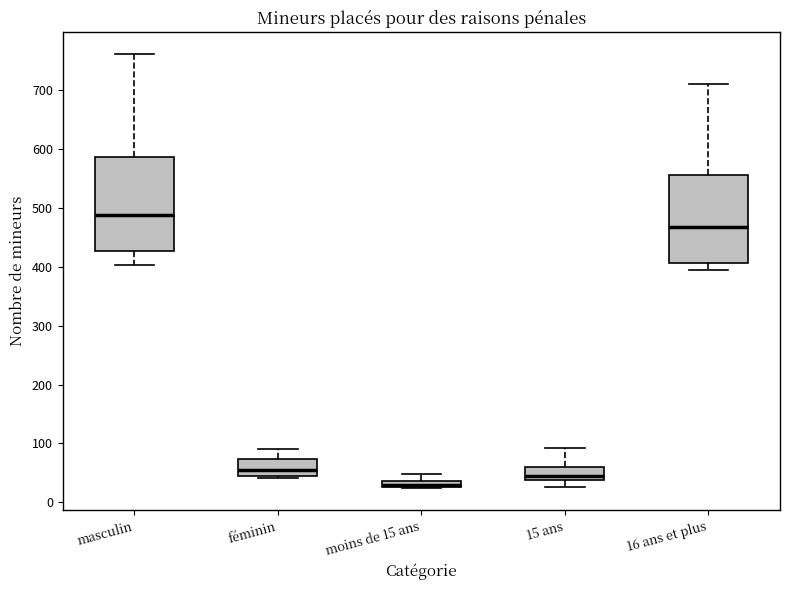

Where does the upper whisker of the box for 15 ans end on the y-axis? The values are not printed on the chart, so give them approximately, as read against the axis.

90